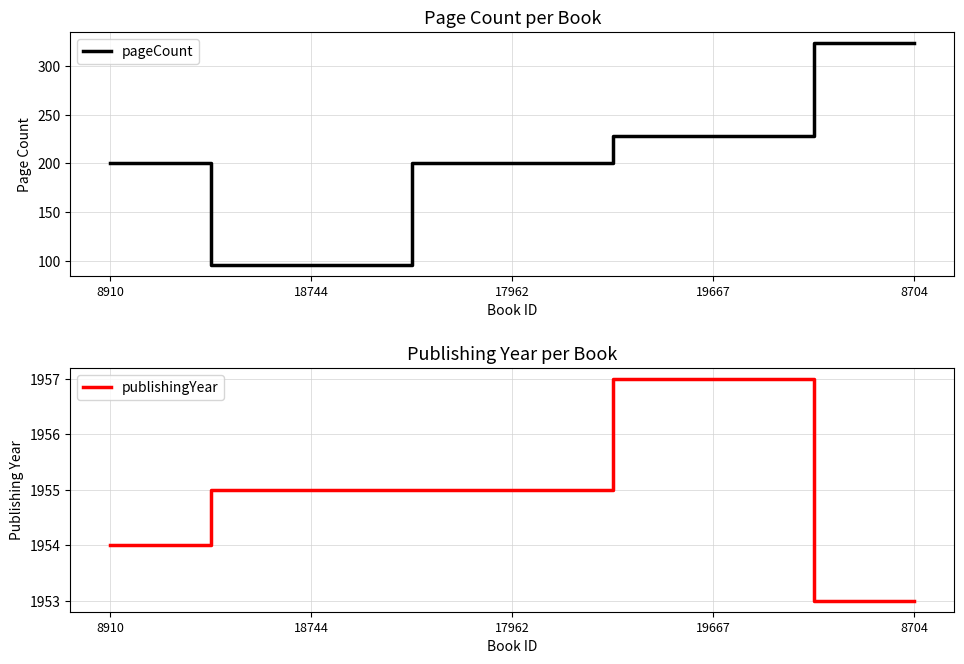

Is the value of publishingYear at 8910 greater than the value of pageCount at 8910?

Yes